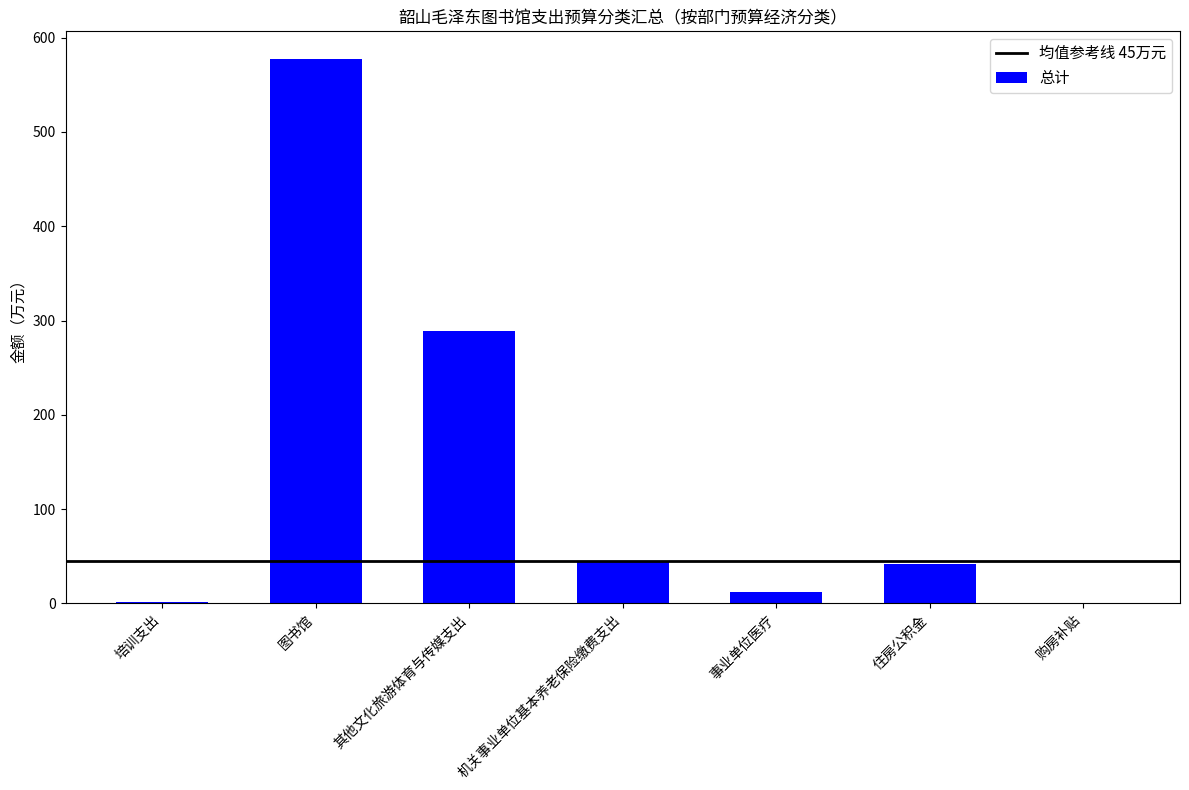

What is the sum of all values?

966.7